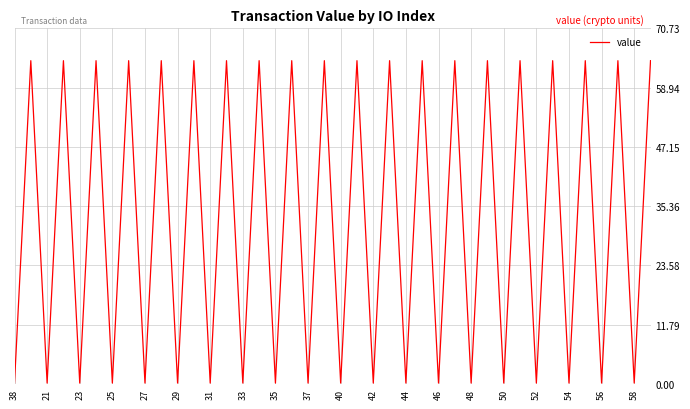

Reading left to right, transcribe all the data shown in this chart.

0.2	64.3	0.2	64.3	0.2	64.3	0.2	64.3	0.2	64.3	0.2	64.3	0.2	64.3	0.2	64.3	0.2	64.3	0.2	64.3	0.2	64.3	0.2	64.3	0.2	64.3	0.2	64.3	0.2	64.3	0.2	64.3	0.2	64.3	0.2	64.3	0.2	64.3	0.2	64.3